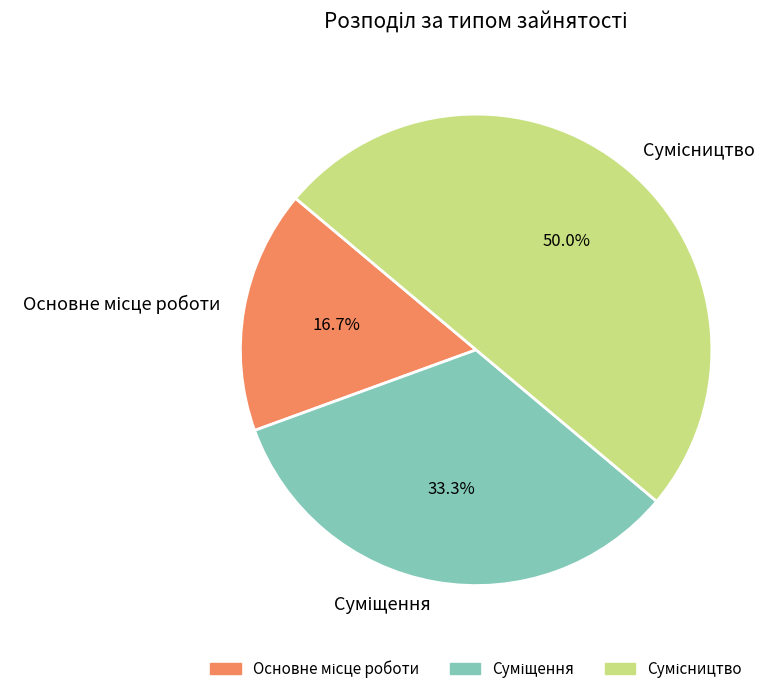

To the nearest percent, what is the difference between the largest and smallest slice percentages?

33%